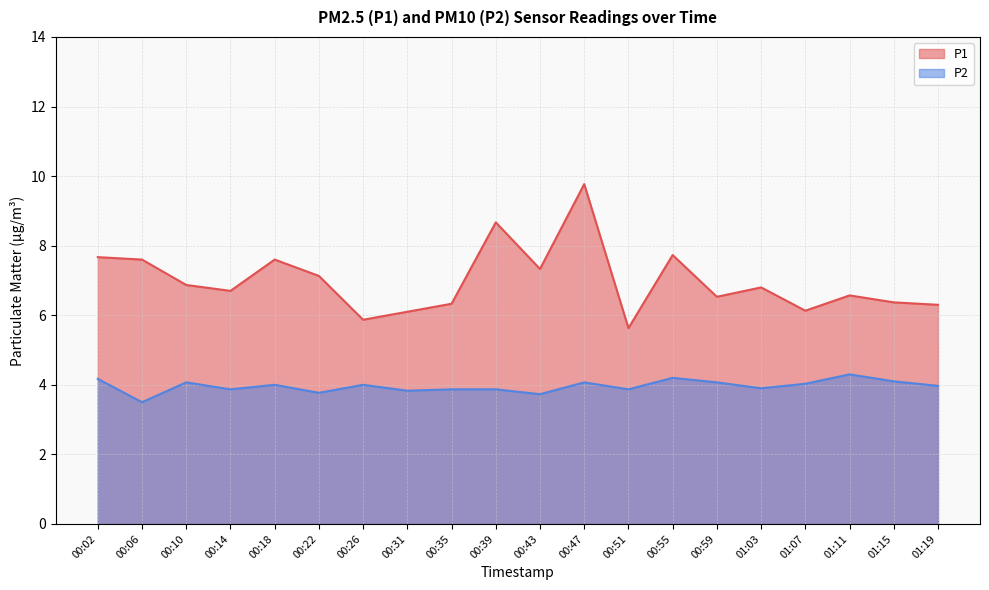

What is the difference between the maximum and minimum values in the P2 series?

0.8